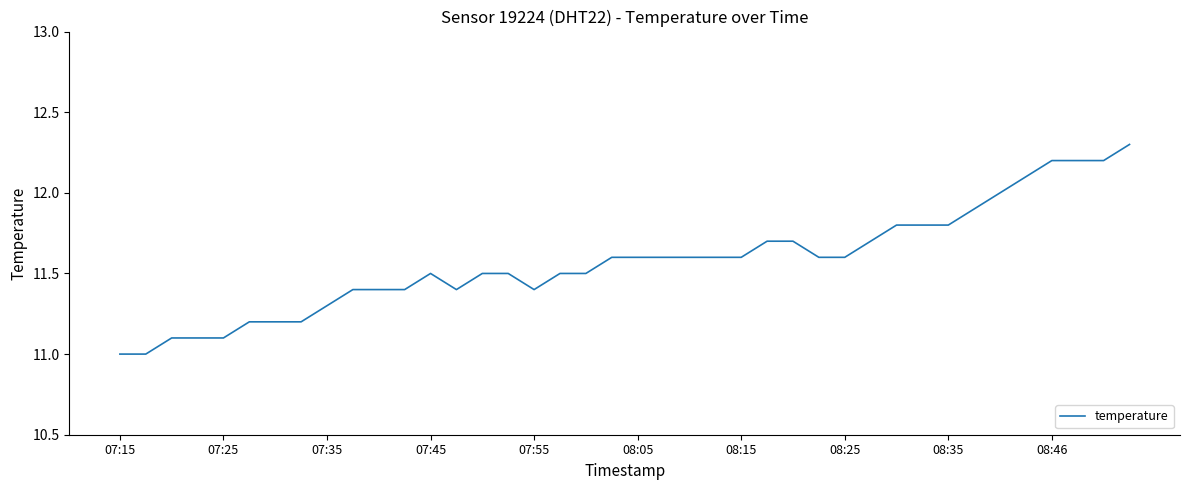

What is the smallest value displayed?

11.0